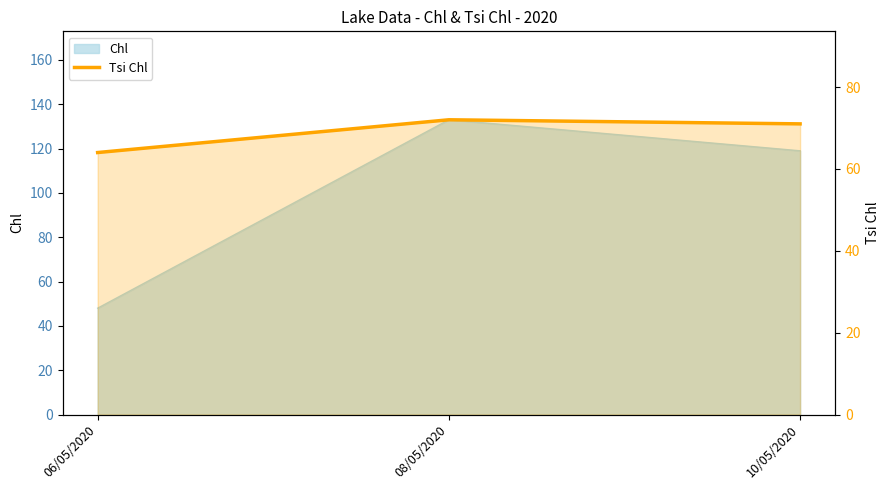

Reading right to left, list all the values displayed in this chart.

71	72	64